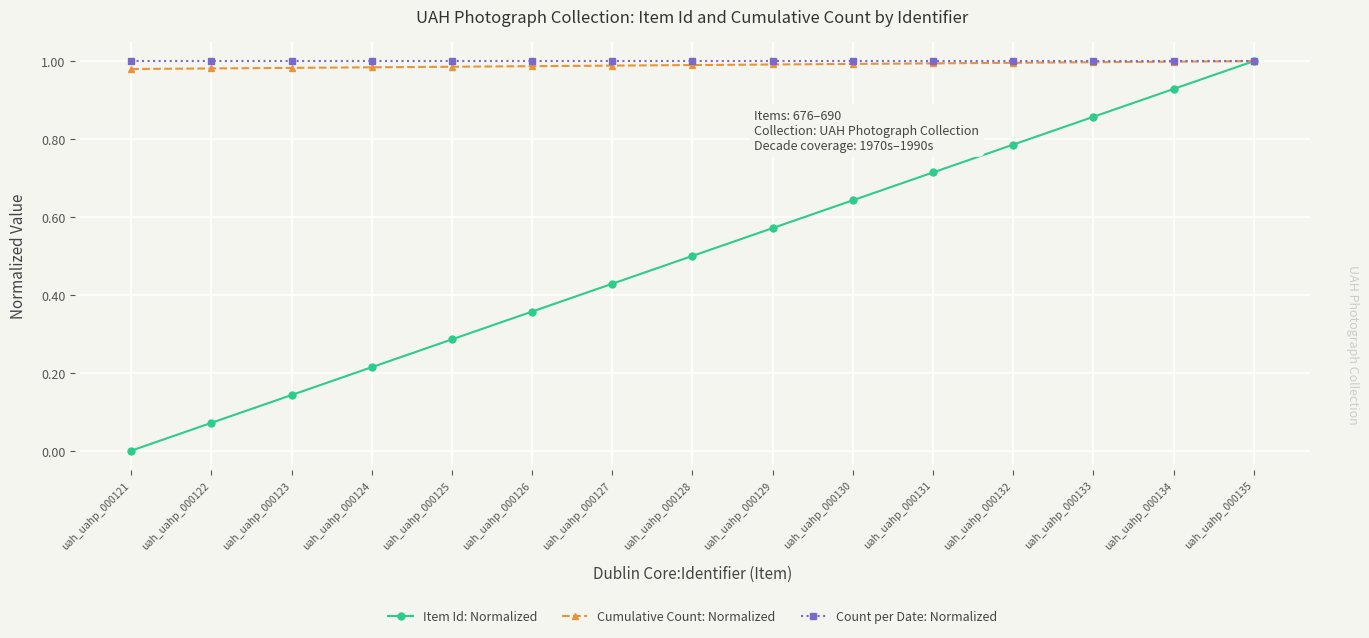

Which series has the widest spread of values?

Item Id: Normalized